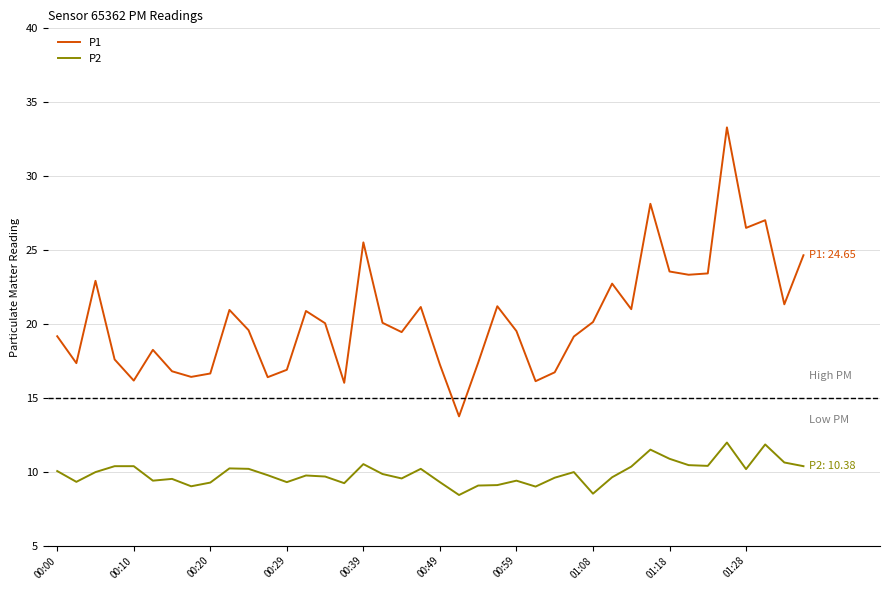

Which series has the largest total across all categories?

P1